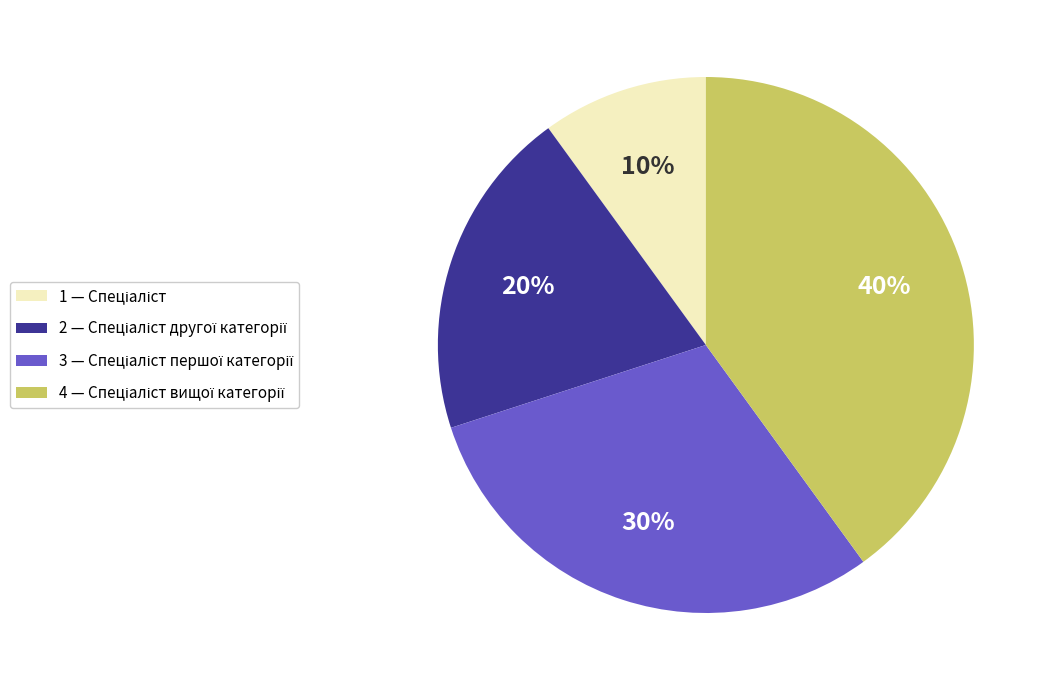

Is there a majority slice in this chart?

No